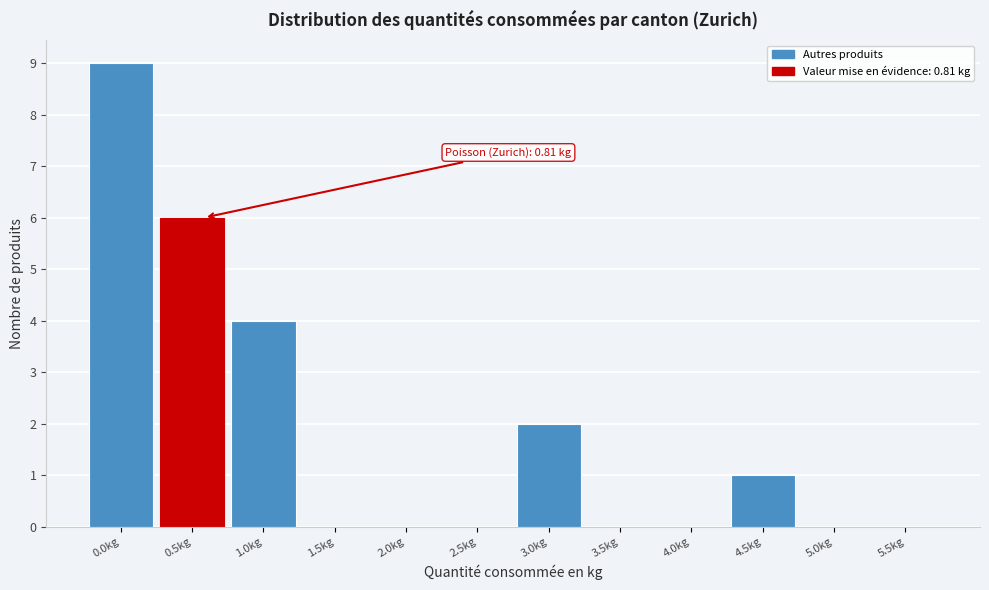

Reading left to right, what are all the values shown in this chart?

0.0kg=9	0.5kg=6	1.0kg=4	1.5kg=0	2.0kg=0	2.5kg=0	3.0kg=2	3.5kg=0	4.0kg=0	4.5kg=1	5.0kg=0	5.5kg=0